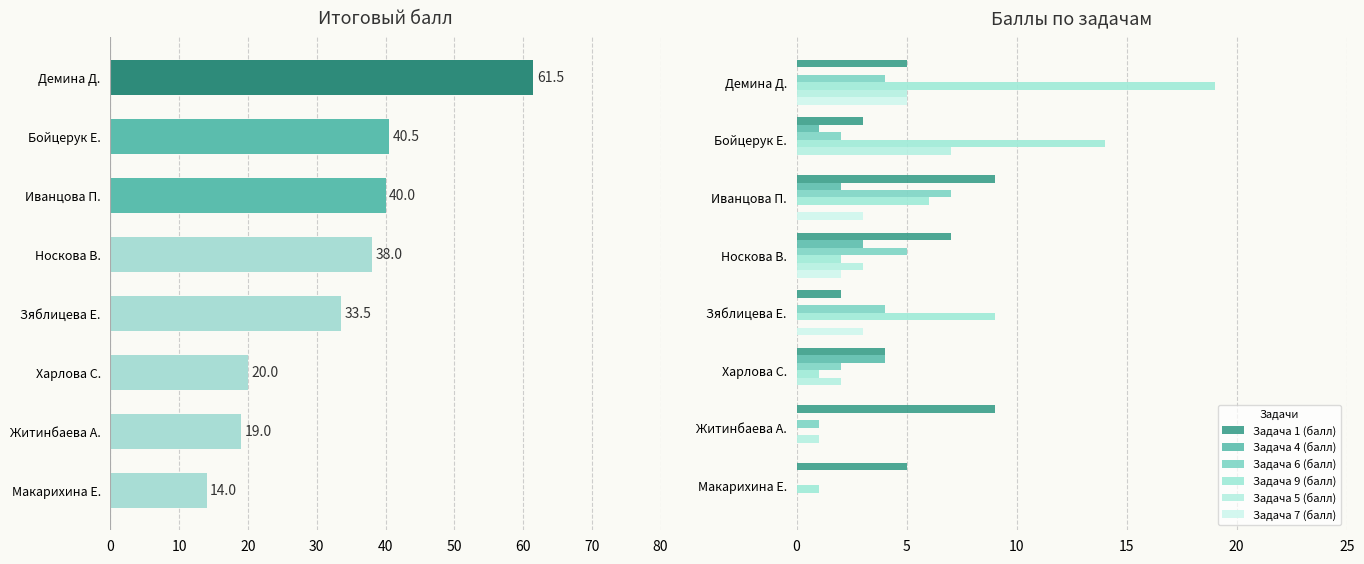

True or false: Задача 5 (балл) has a value of 2 at Харлова С..

True